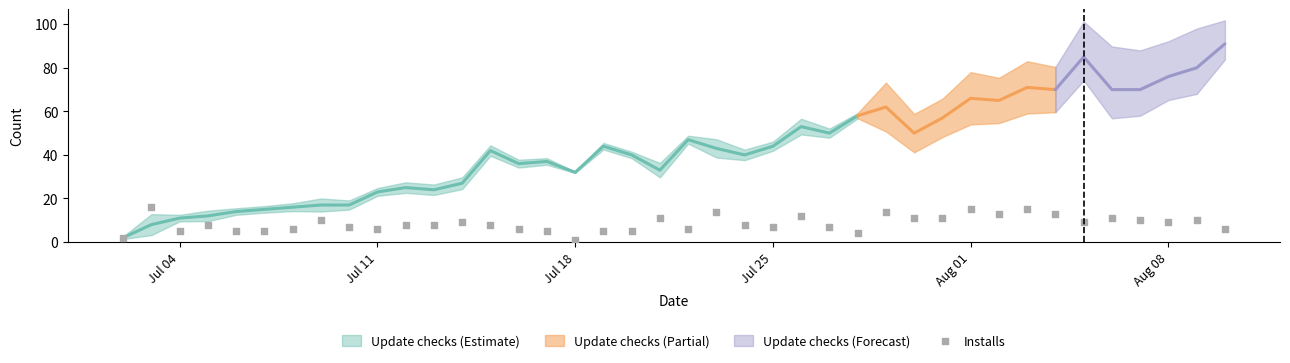

What is the range of X values (max minus min)?

39